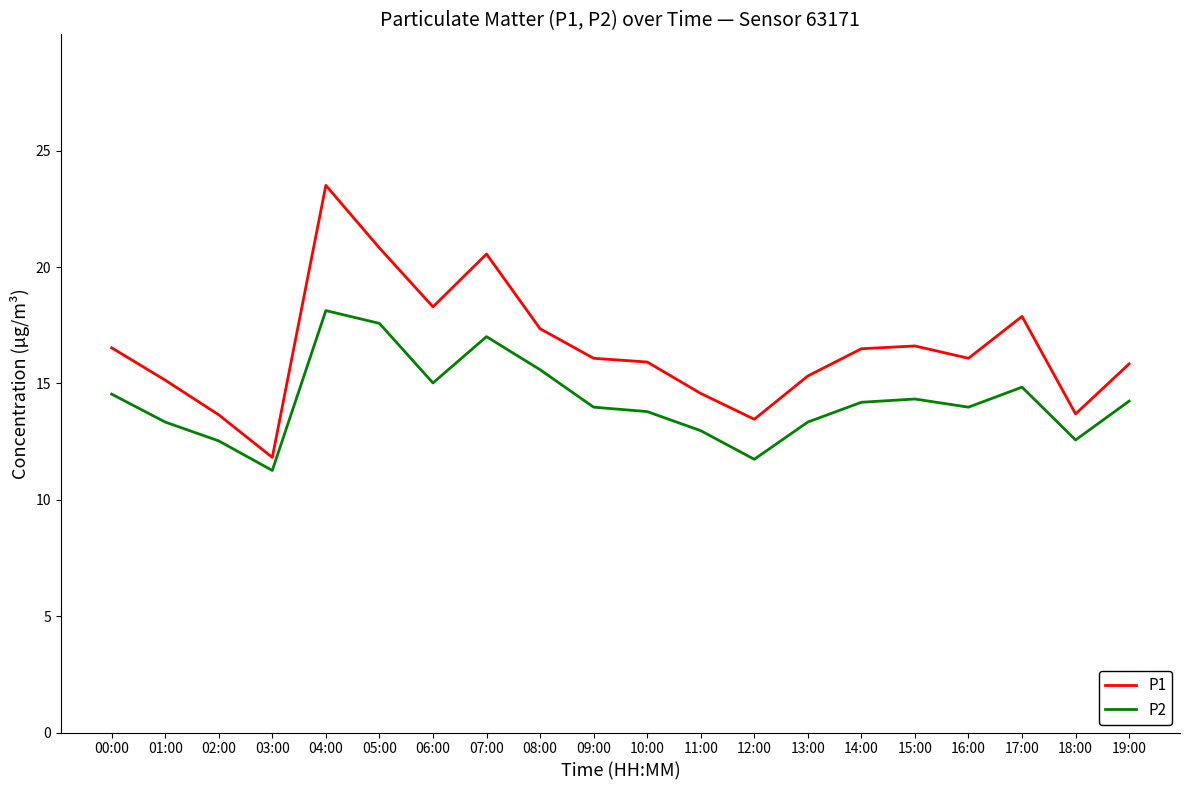

Is it true that P2 equals 20.5 at 06:00?

False